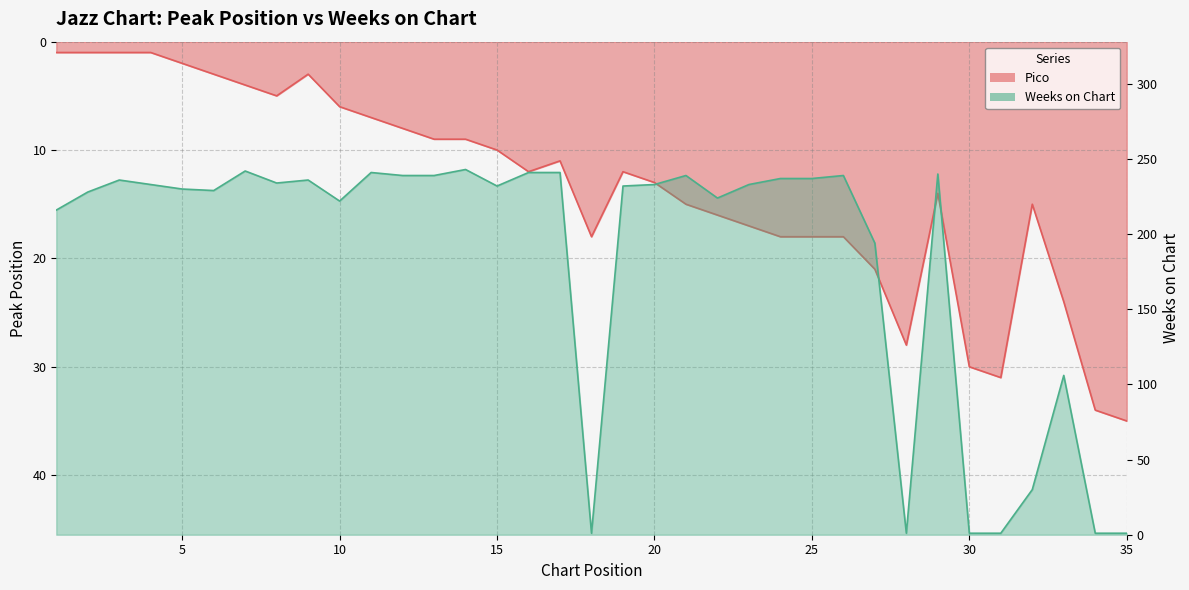

True or false: Pico has a value of 16 at 22.

True